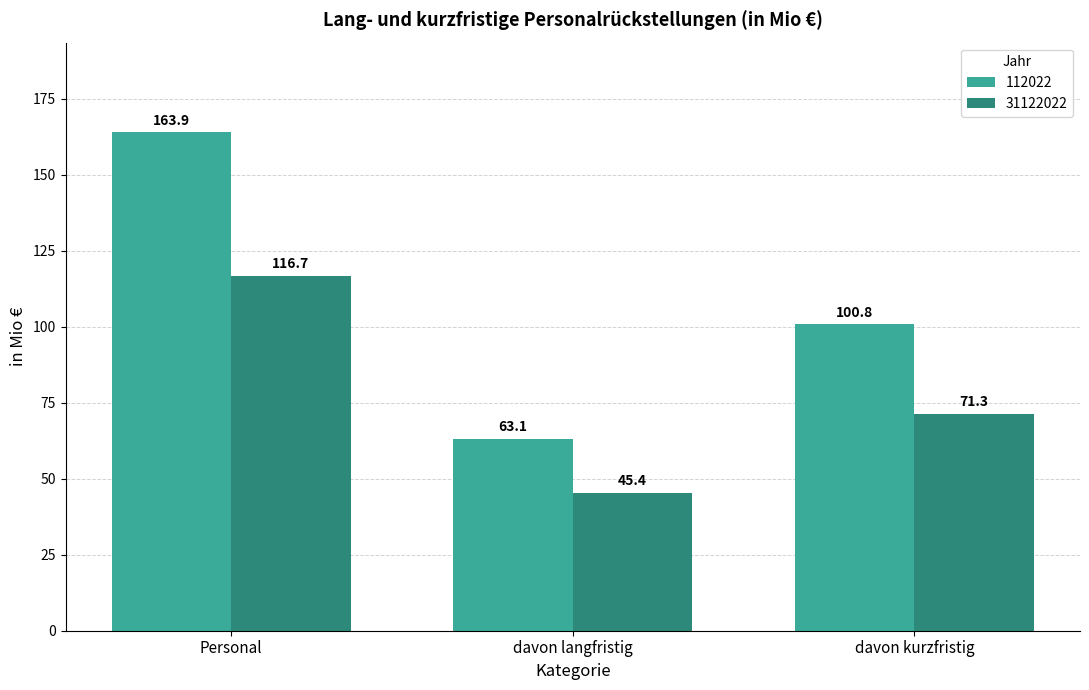

Reading right to left, transcribe all the data shown in this chart.

112022: davon kurzfristig=100.8	davon langfristig=63.1	Personal=163.9
31122022: davon kurzfristig=71.3	davon langfristig=45.4	Personal=116.7